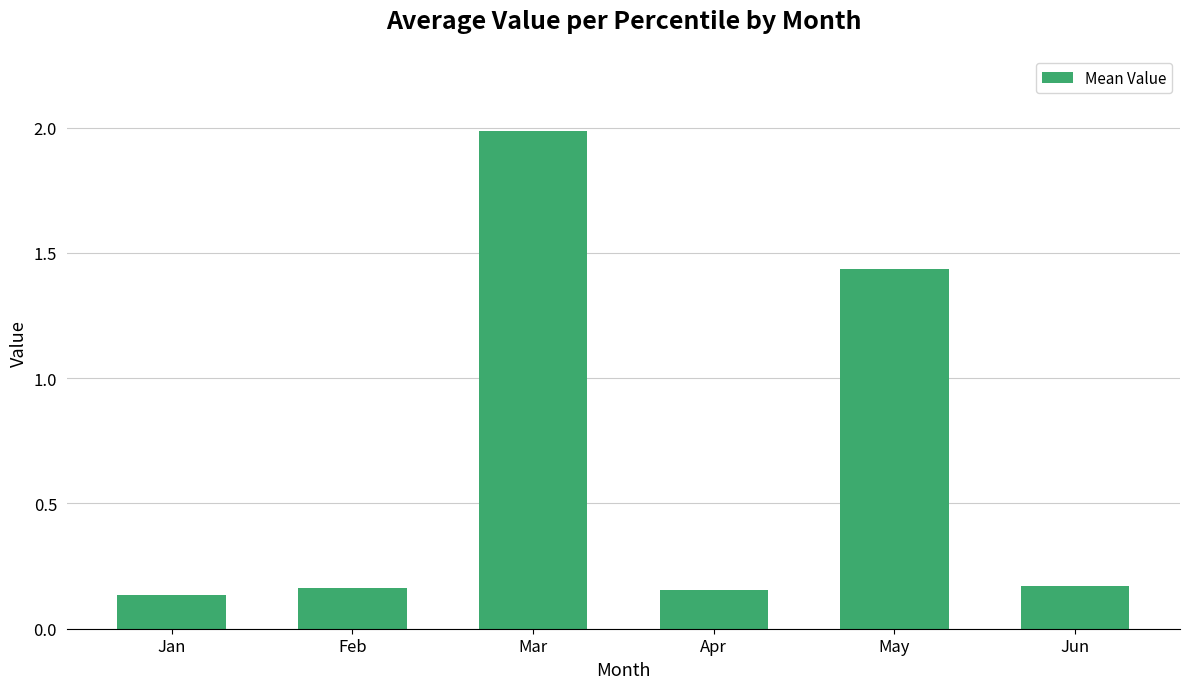

True or false: the data shows 0.7 at May.

False